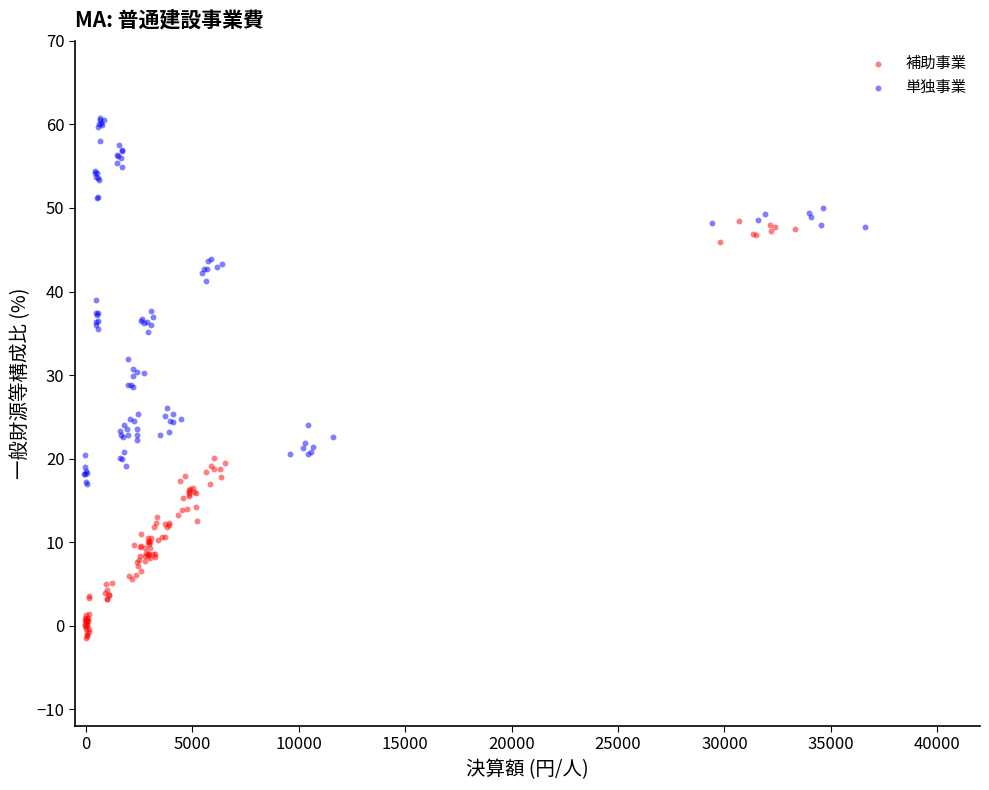

Which series has the widest spread of Y values?

補助事業